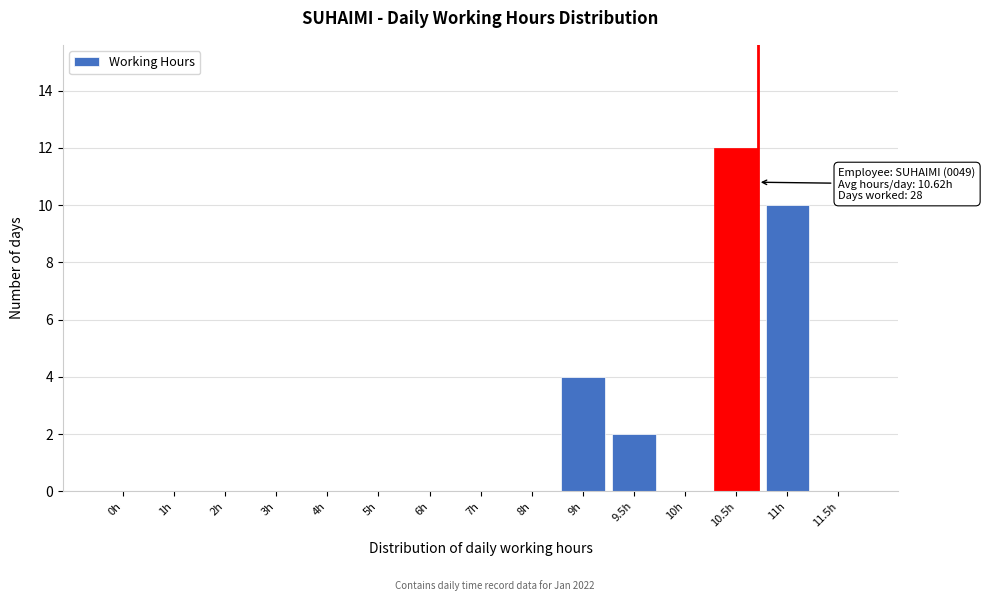

Reading left to right, what are all the values shown in this chart?

0h=0	1h=0	2h=0	3h=0	4h=0	5h=0	6h=0	7h=0	8h=0	9h=4	9.5h=2	10h=0	10.5h=12	11h=10	11.5h=0